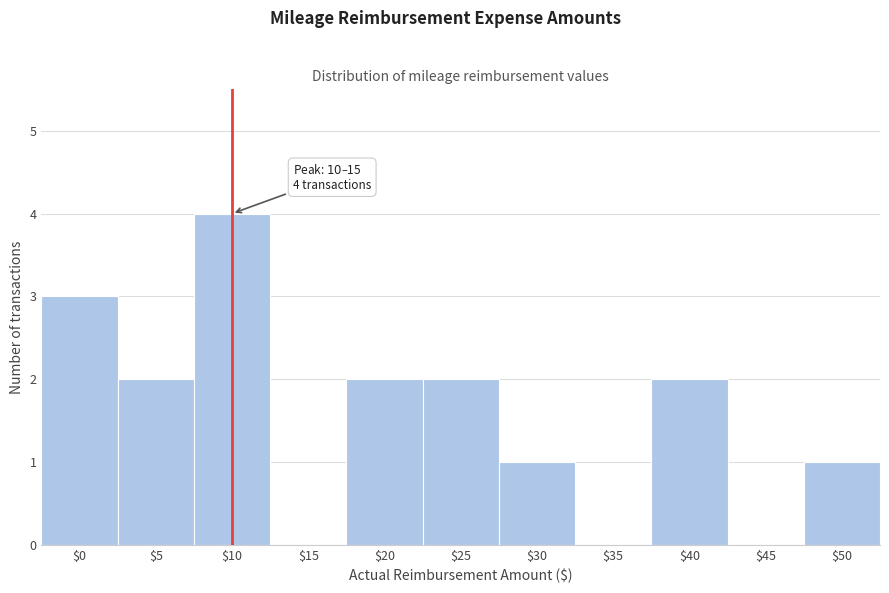

What is the greatest value displayed?

4